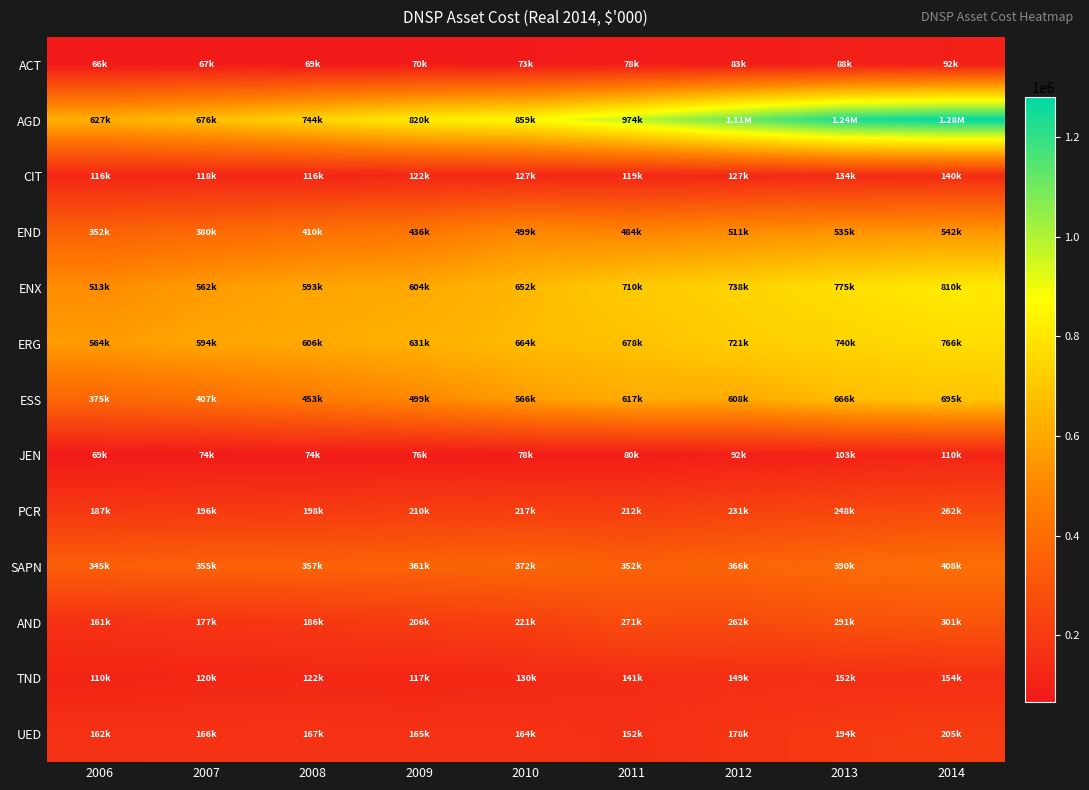

What is the difference between the highest and lowest values at 2010?

785782.9